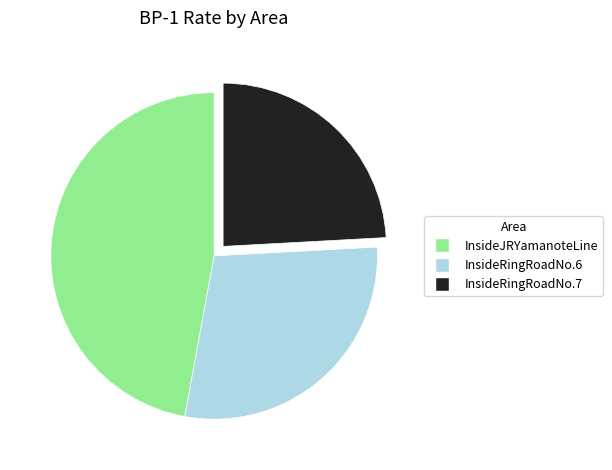

The InsideJRYamanoteLine slice represents 38% of the pie. True or false?

False